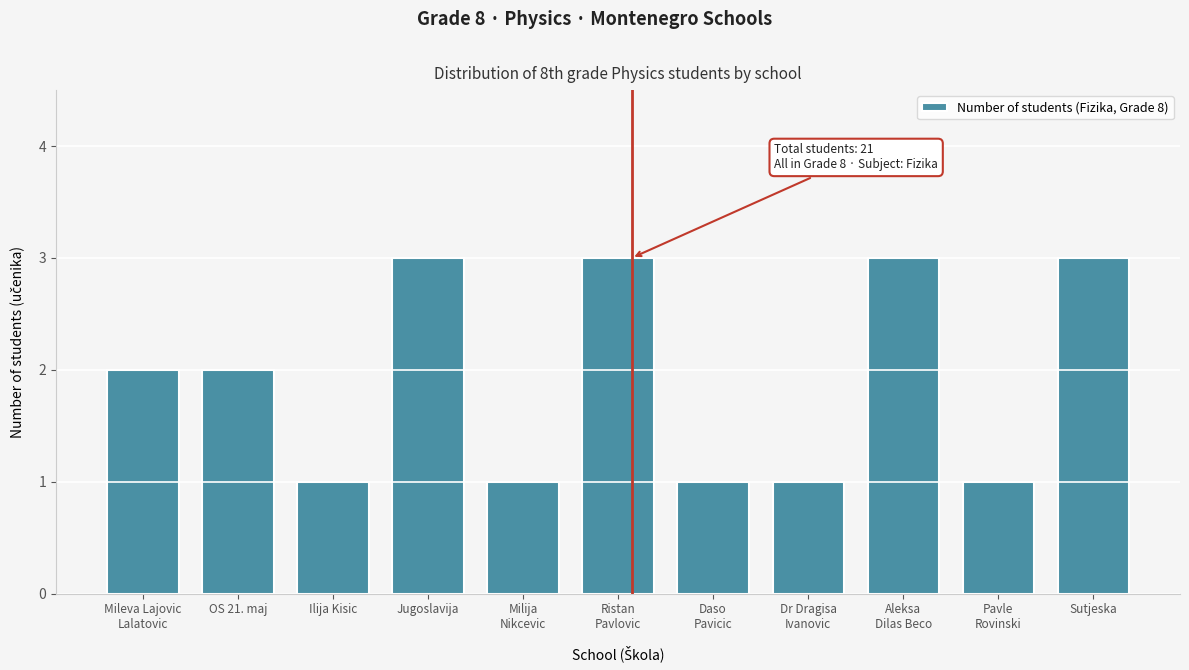

Reading left to right, extract all data points from this chart.

2	2	1	3	1	3	1	1	3	1	3